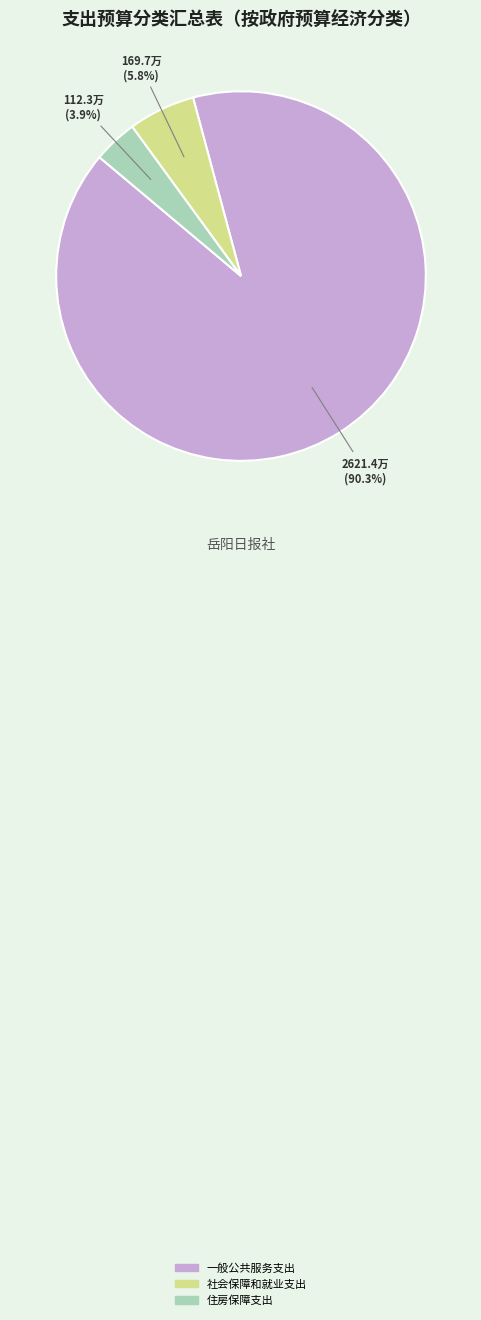

How many slices are in this pie chart?

3